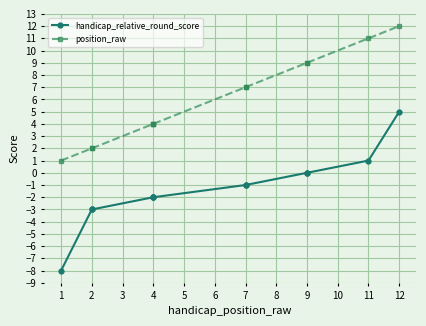

True or false: position_raw and handicap_relative_round_score intersect in this chart.

False